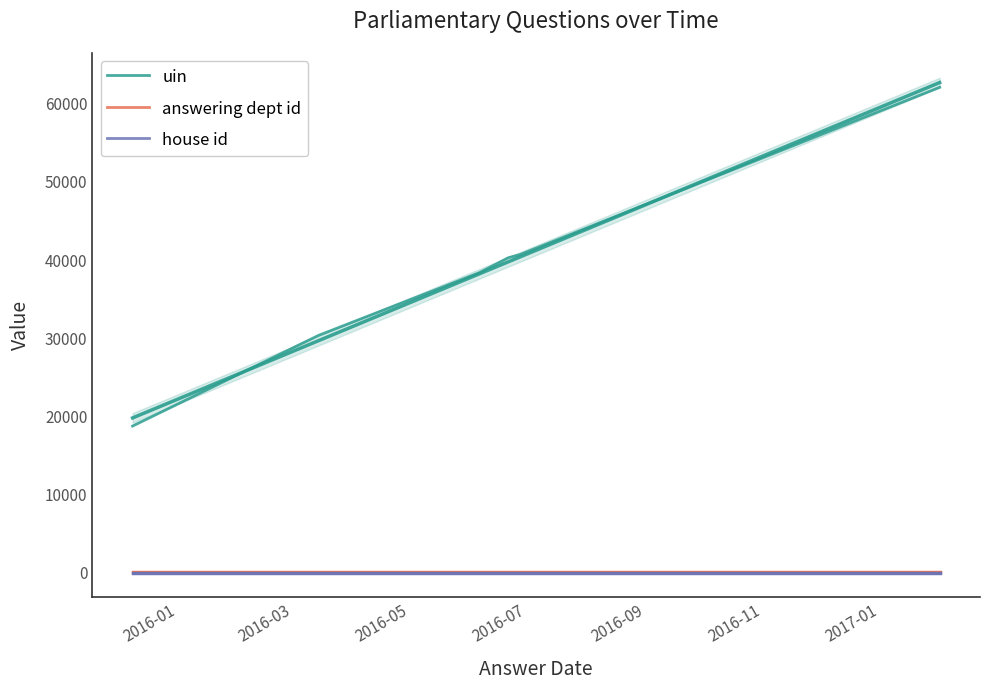

What is the average value of the uin series?

38440